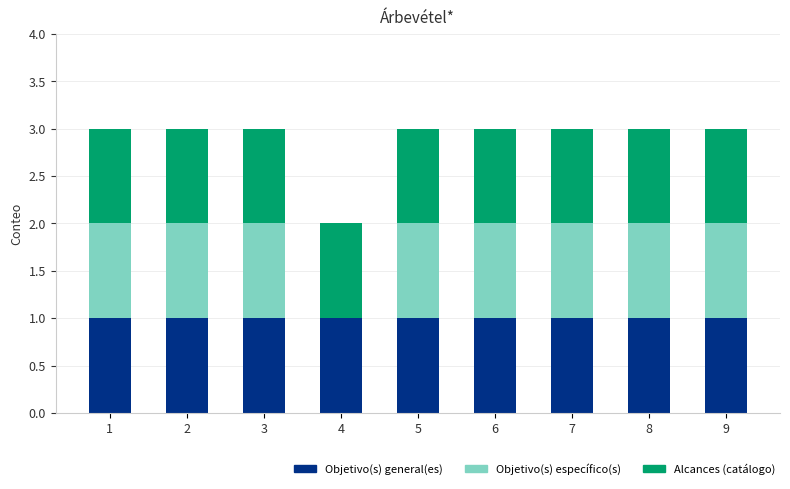

How many categories are shown in the chart?

9